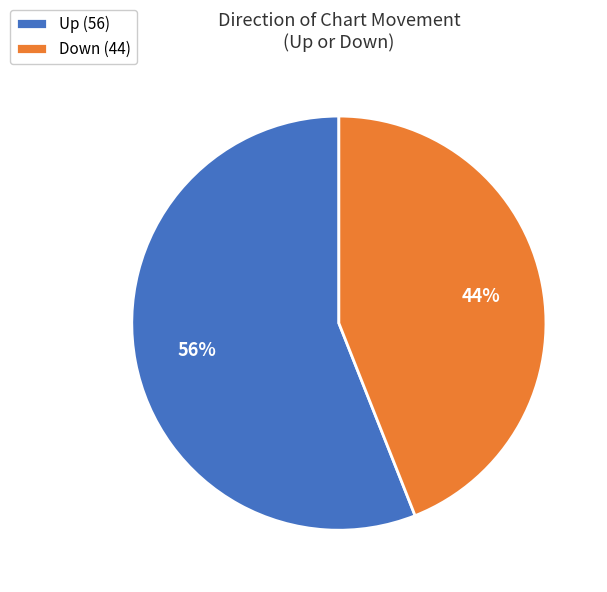

Is the sum of Down (44) and Up (56) greater than half?

Yes